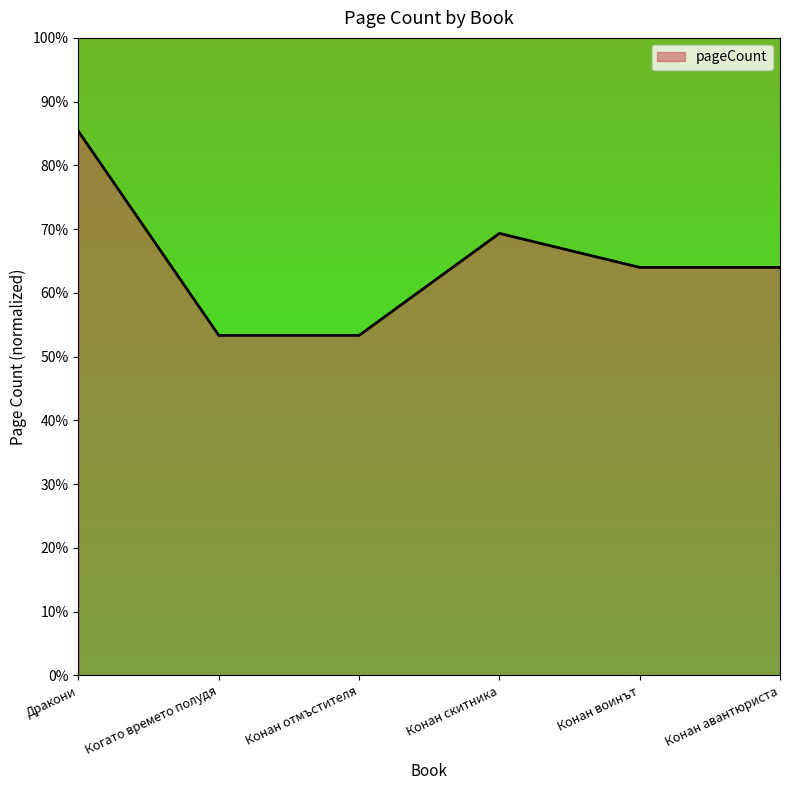

The chart shows a value of 20.1 at Конан отмъстителя. True or false?

False